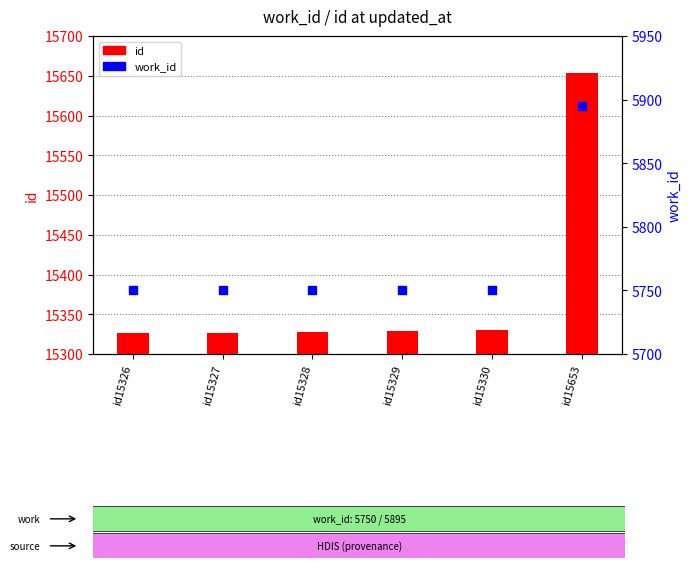

At how many categories does at least one series exceed 14867?

6